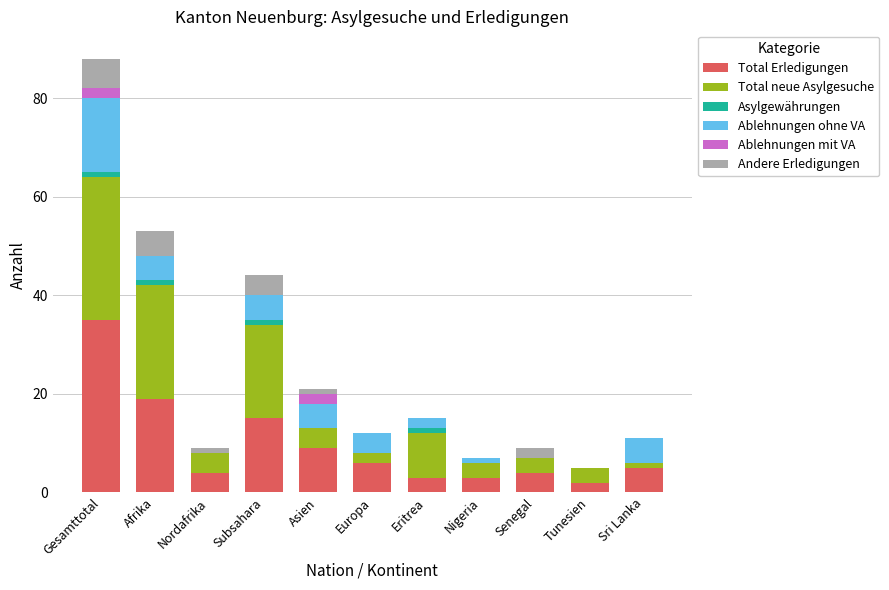

What are all the series names shown in the legend?

Total Erledigungen, Total neue Asylgesuche, Asylgewährungen, Ablehnungen ohne VA, Ablehnungen mit VA, Andere Erledigungen